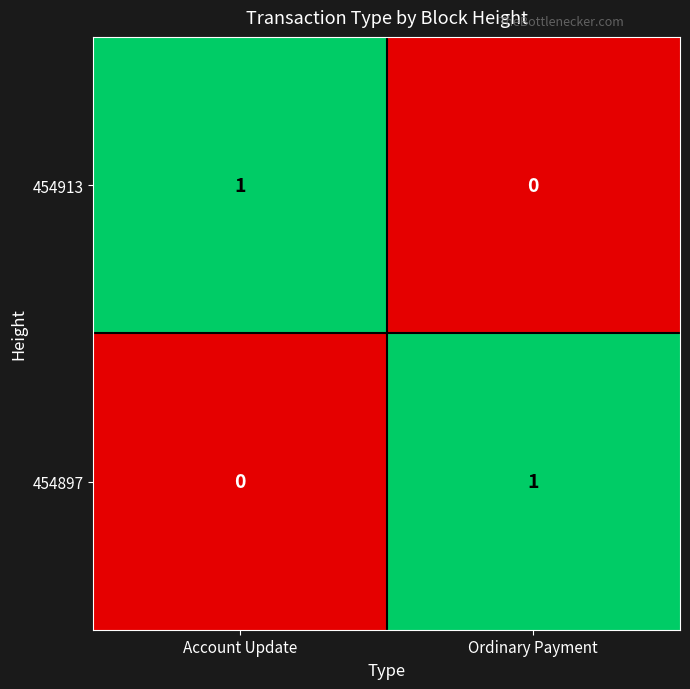

How many data points does each series have?

2